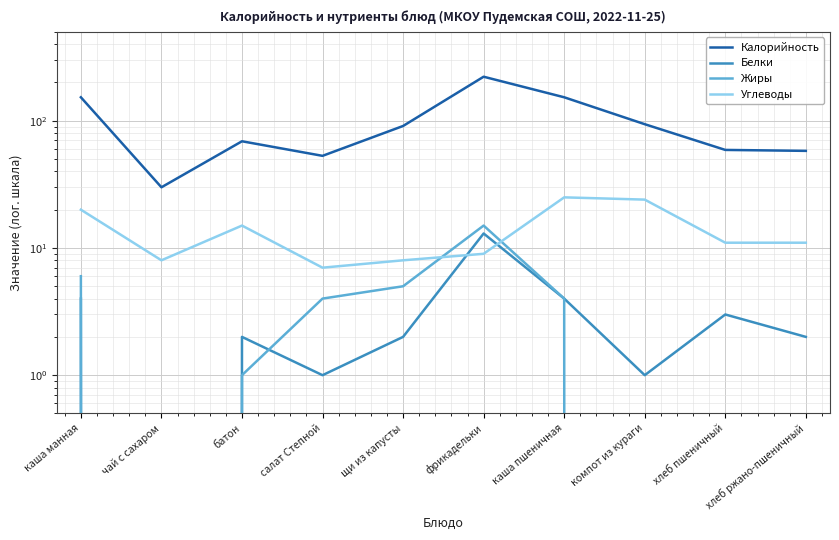

The Жиры series shows 15 at фрикадельки. True or false?

True